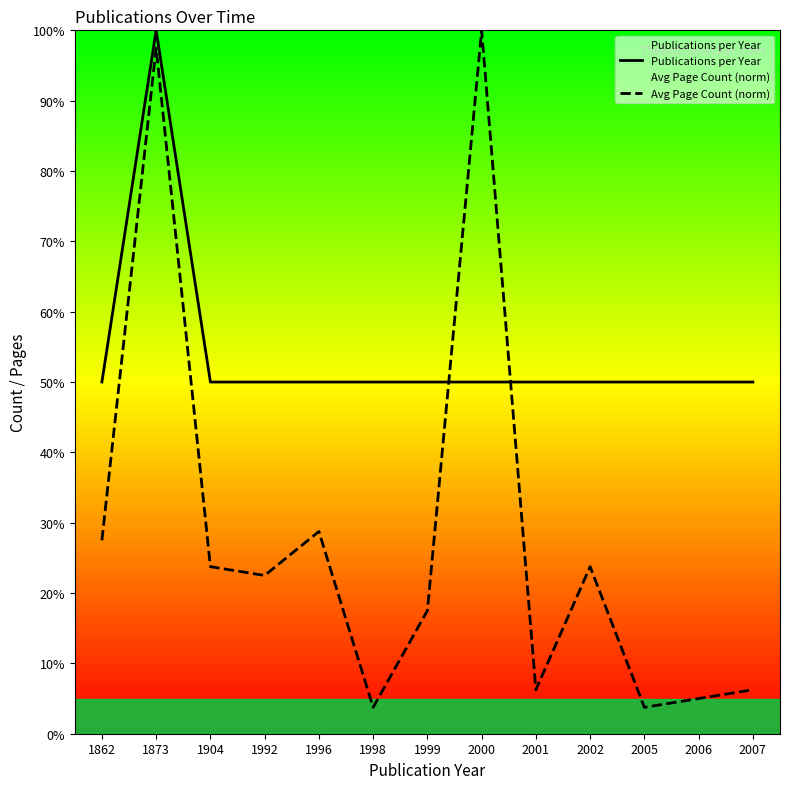

What are all the series names shown in the legend?

Publications per Year, Avg Page Count (norm)